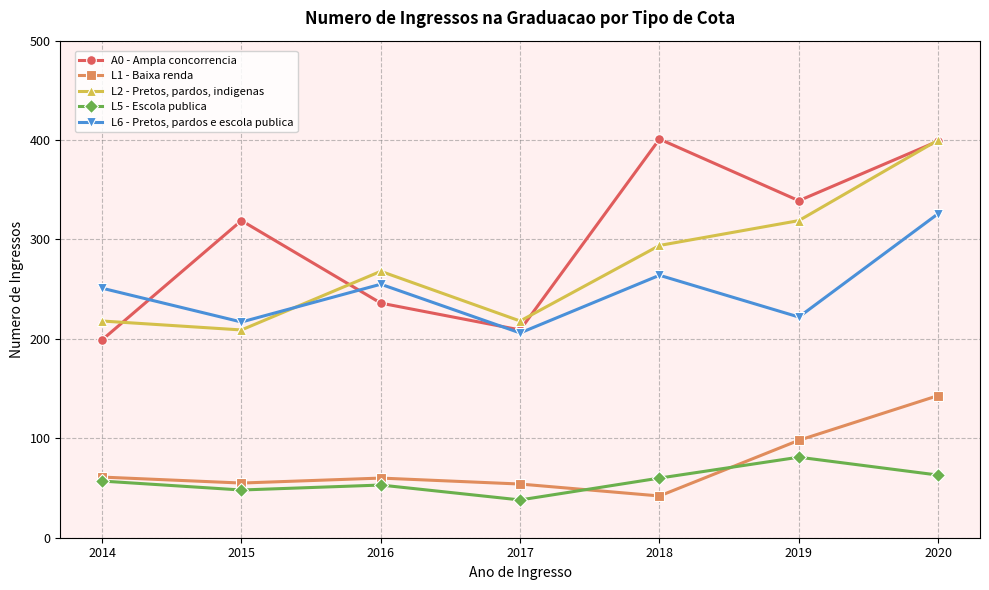

What is the value of the L6 - Pretos, pardos e escola publica point at the 3rd from the left?

255